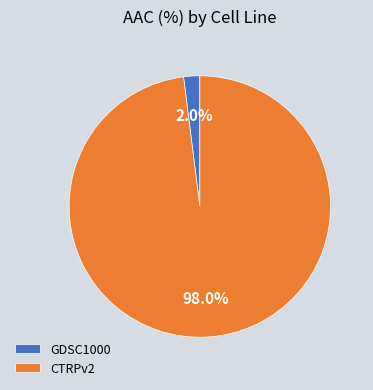

Which slice is the largest?

CTRPv2